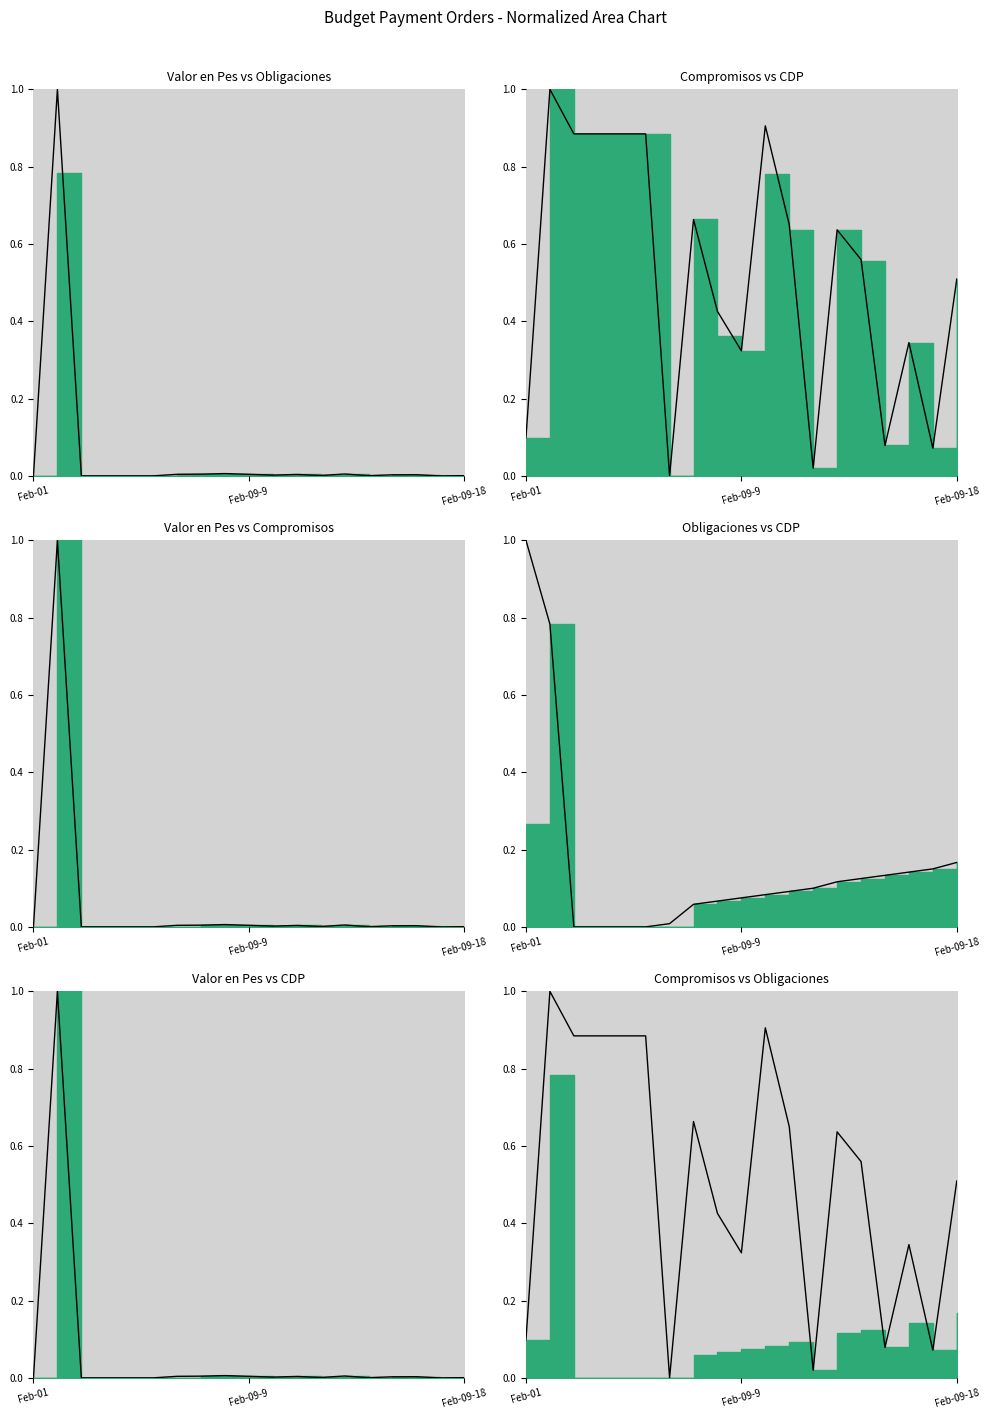

At how many categories does at least one series exceed 0?

19